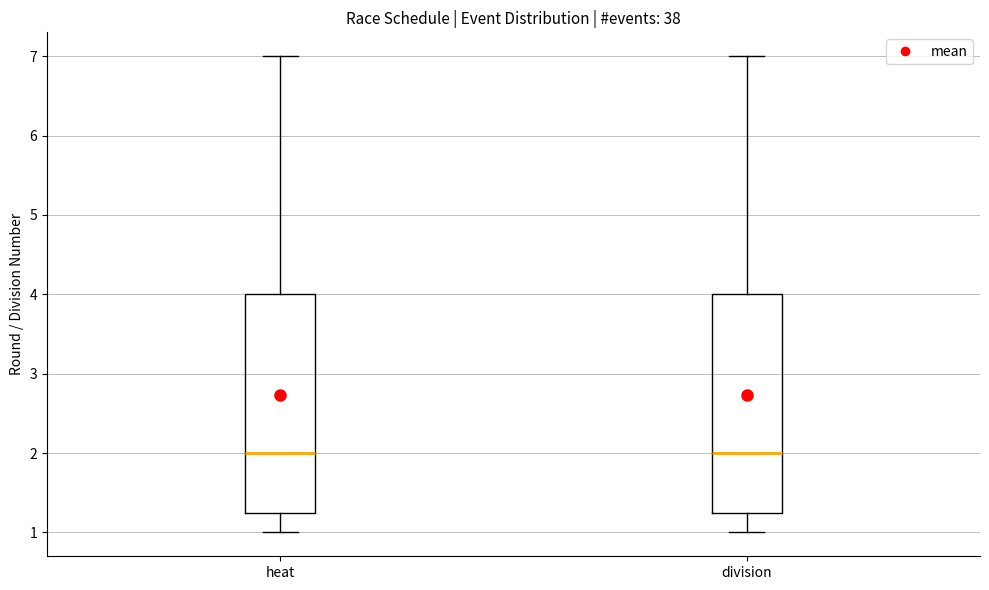

Reading left to right, transcribe this box plot: for each box, give where its median line is, the range the box spans, and where its two whiskers end, as read against the y-axis. The values are not printed on the chart, so give them approximately, as read against the axis.

heat: median 2.0, box 1.3 to 4.0, whiskers 1.0 to 7.0
division: median 2.0, box 1.3 to 4.0, whiskers 1.0 to 7.0